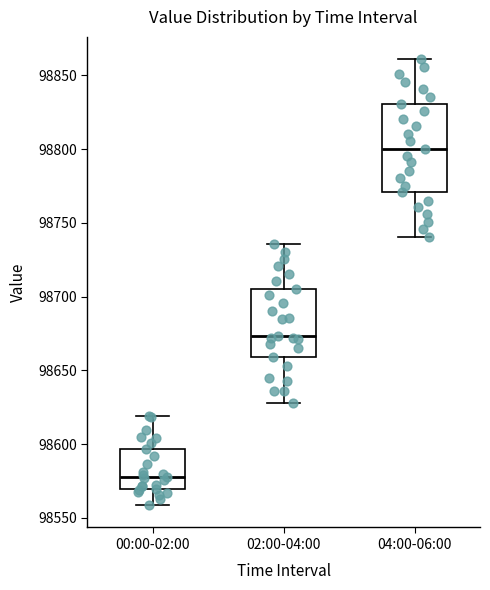

Which box is the tallest, from its lower edge to its upper edge?

04:00-06:00